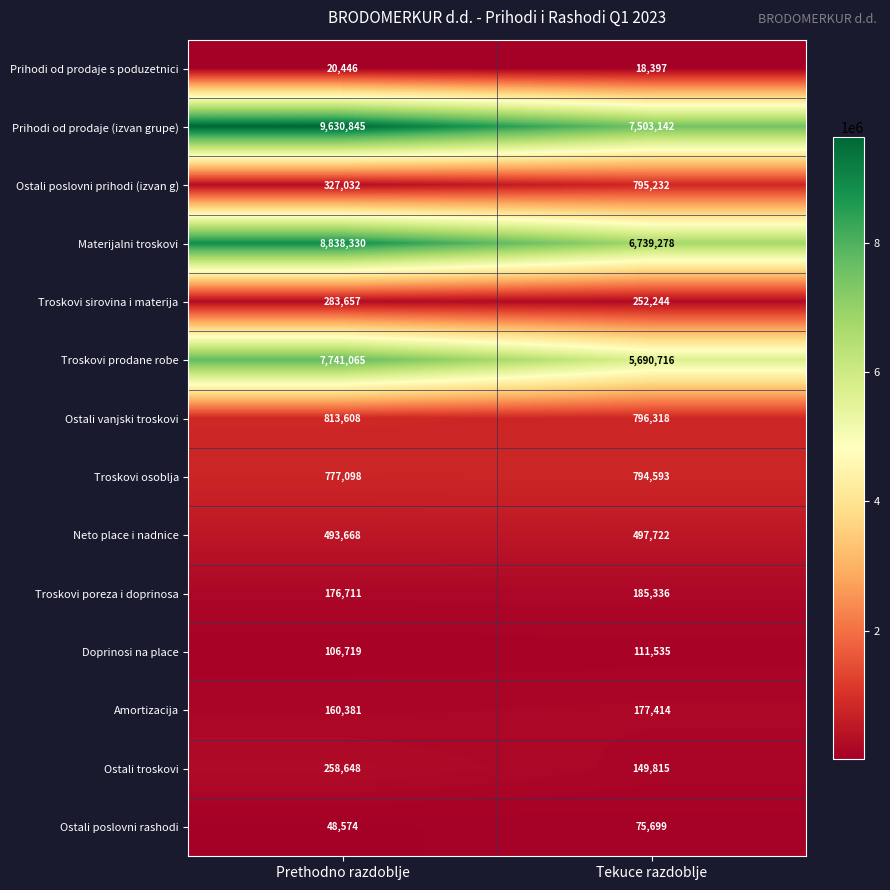

At which category does the chart reach its peak across all series?

Prethodno razdoblje